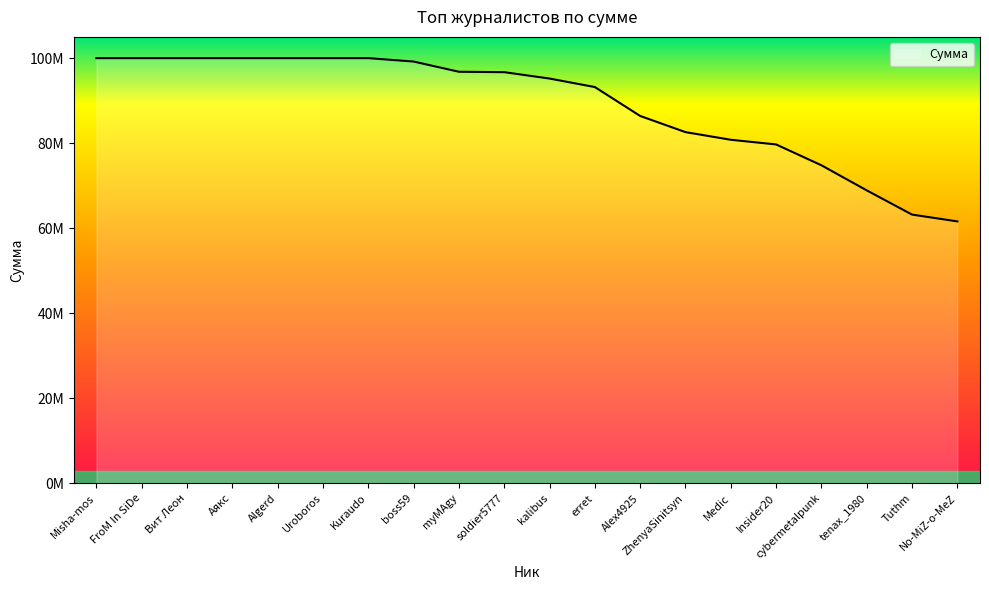

The value at boss59 is 63686613. True or false?

False